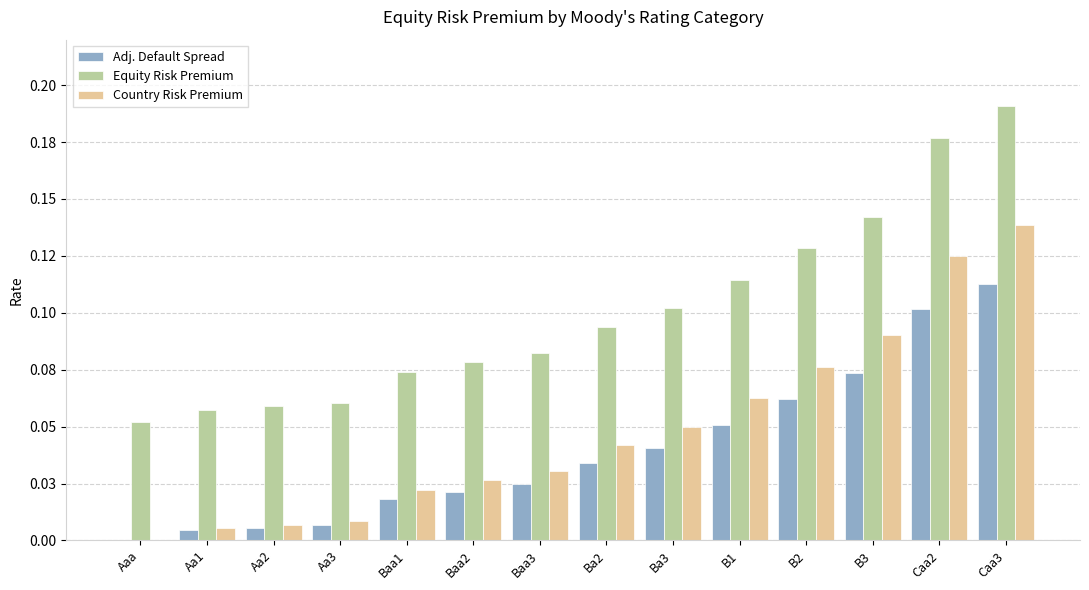

Are the bars grouped side by side (vs. stacked)?

Yes